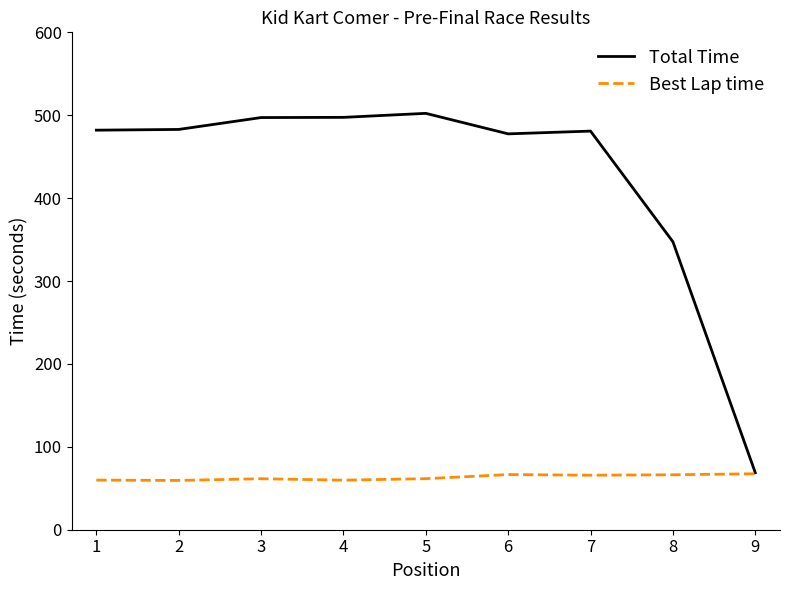

What is the minimum value for Best Lap time?

59.5